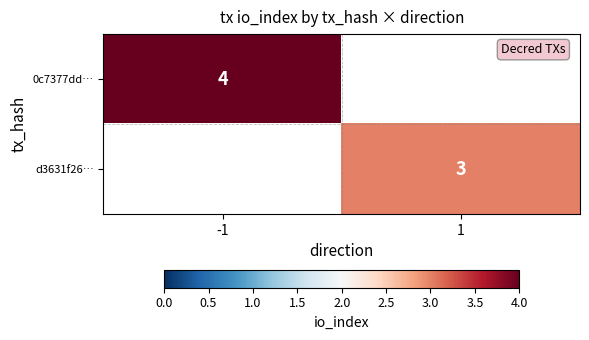

Is it true that d3631f26… equals 5.0 at 1?

False